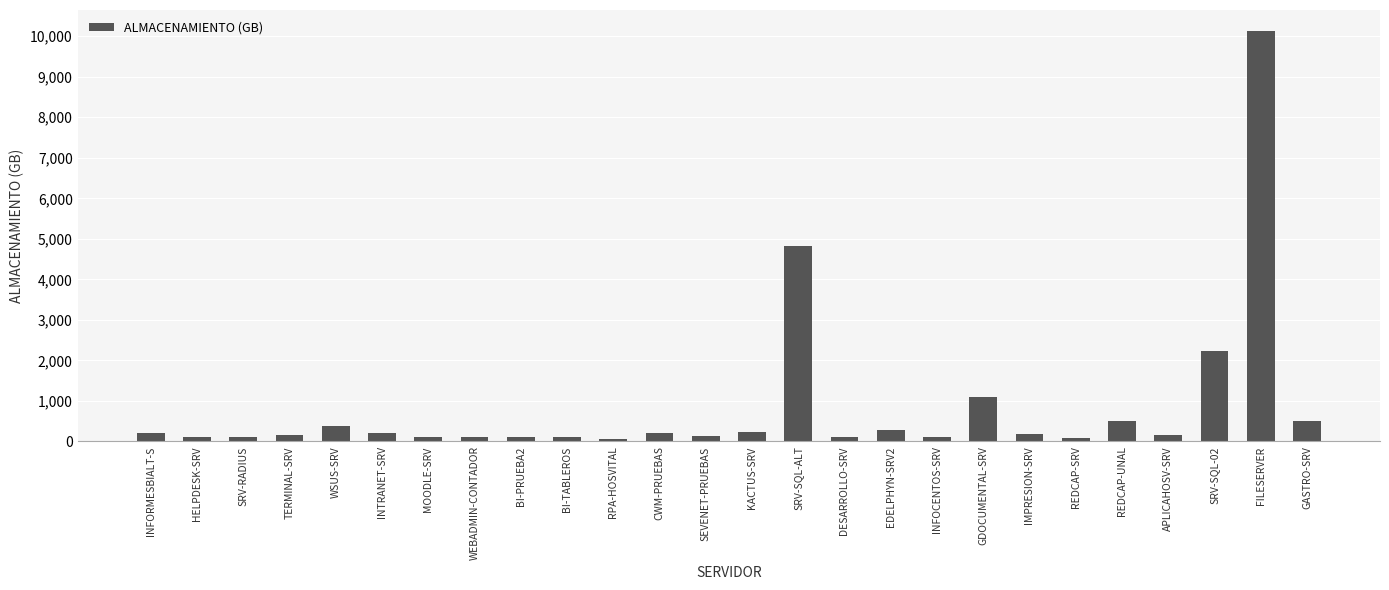

What is the greatest value displayed?

10140